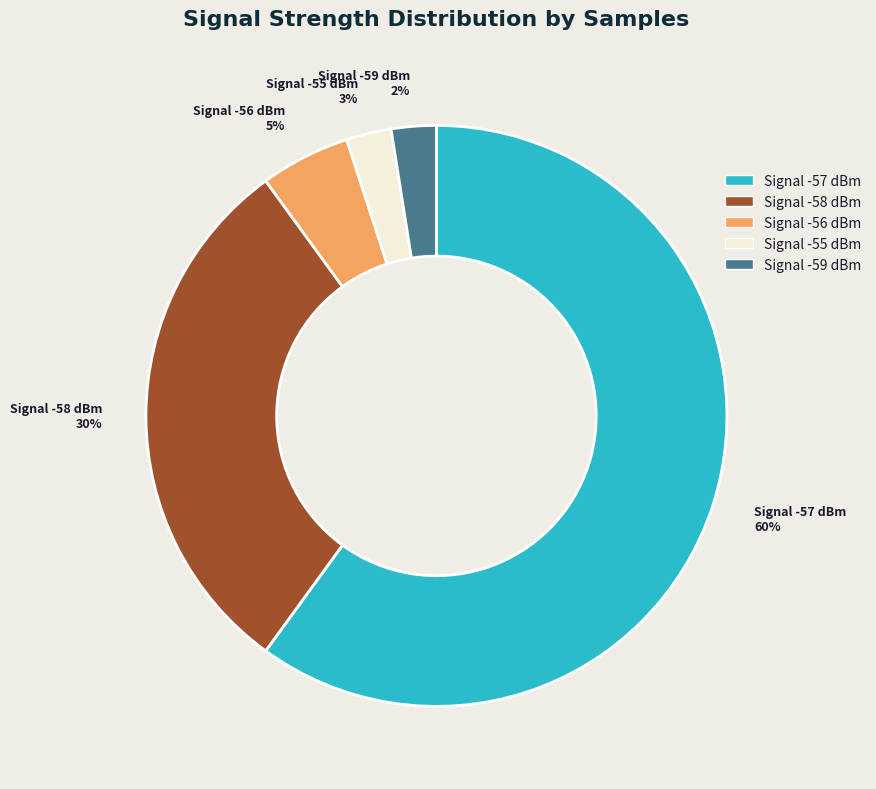

How many segments does this pie chart have?

5